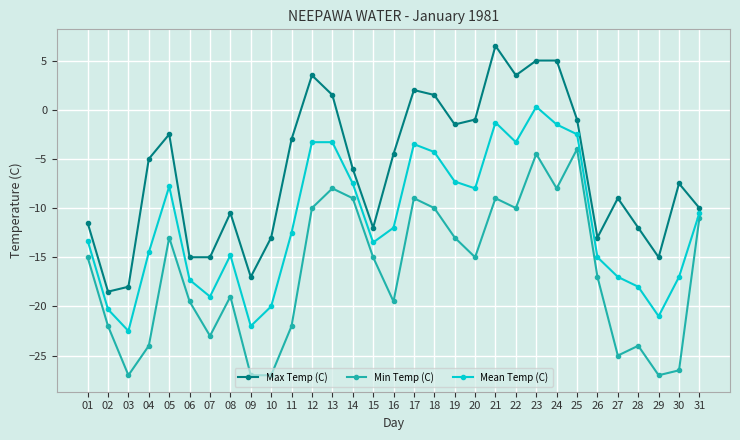

What is the value of the Max Temp (C) point at the 12th from the left?

3.5